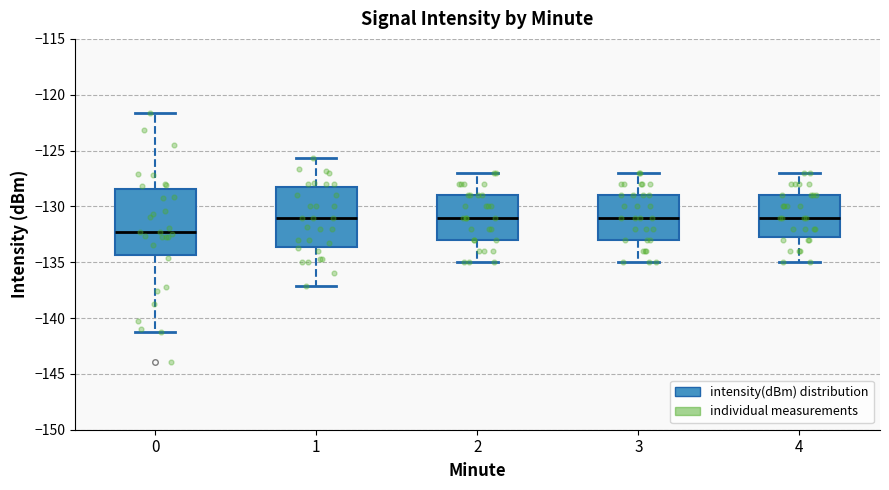

Reading left to right, read every box against the y-axis: the position of its median line, the range the box covers, and the ends of its whiskers. The values are not printed on the chart, so give them approximately, as read against the axis.

0: median -132.5, box -134.5 to -128.5, whiskers -141.5 to -121.5
1: median -131.0, box -133.5 to -128.0, whiskers -137.0 to -125.5
2: median -131.0, box -133.0 to -129.0, whiskers -135.0 to -127.0
3: median -131.0, box -133.0 to -129.0, whiskers -135.0 to -127.0
4: median -131.0, box -132.5 to -129.0, whiskers -135.0 to -127.0